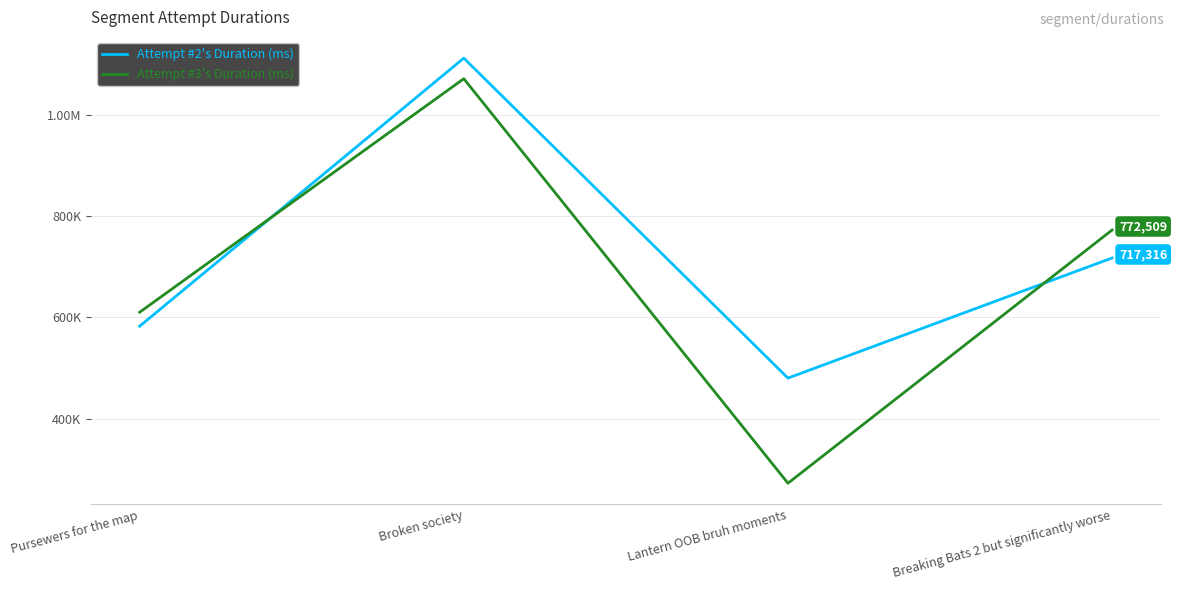

List the labels in order of Attempt #2's Duration (ms) value, smallest first.

Lantern OOB bruh moments, Pursewers for the map, Breaking Bats 2 but significantly worse, Broken society